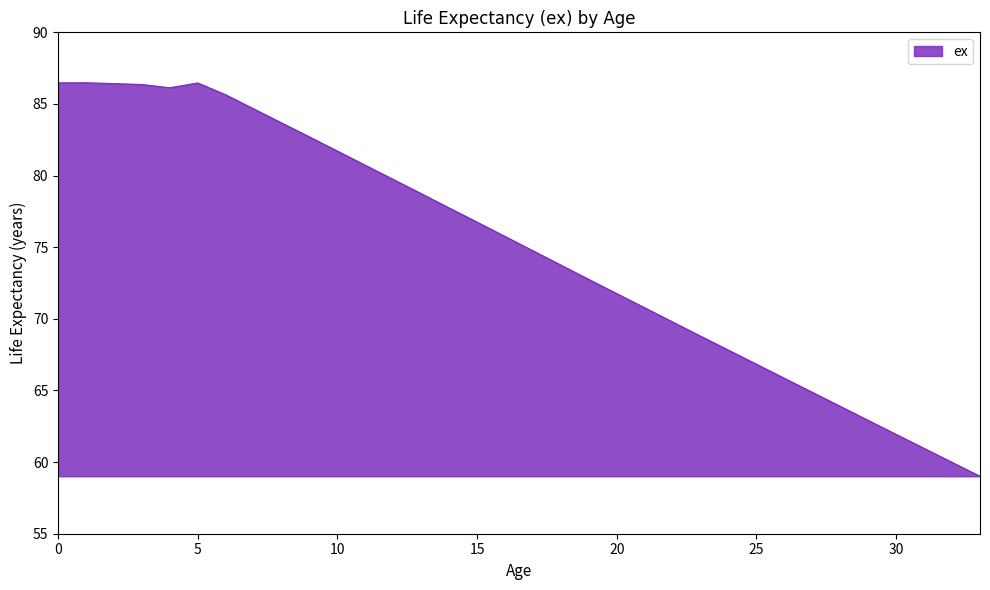

What is the greatest value displayed?

86.5